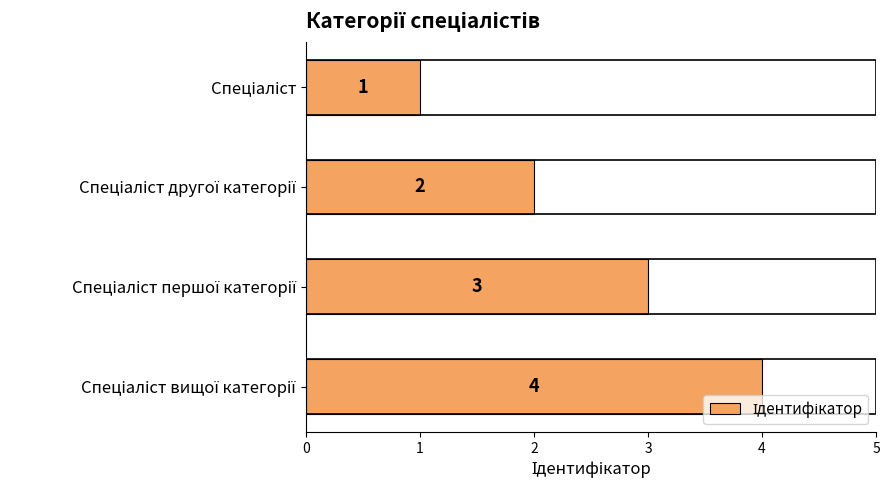

Are the bars horizontal?

Yes